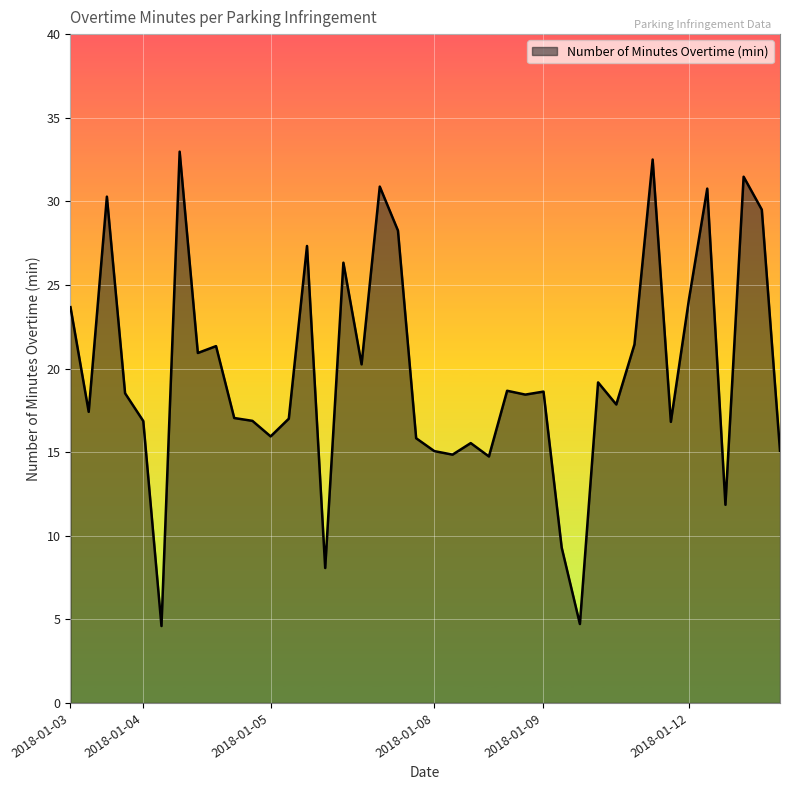

What is the difference between the maximum and minimum values?

28.4